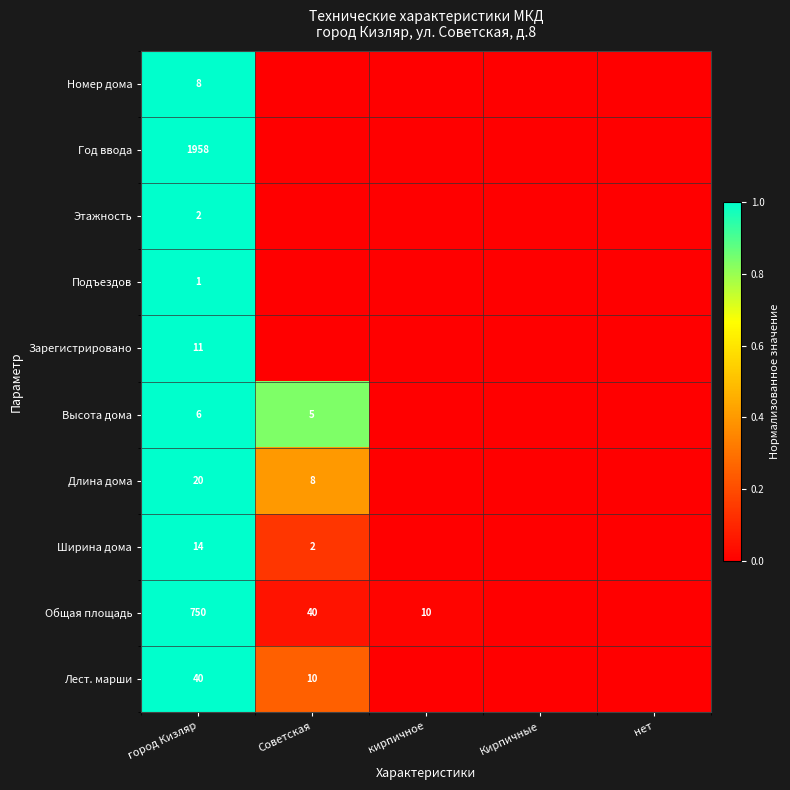

At город Кизляр, list the series in order from smallest to largest.

Подъездов, Этажность, Высота дома, Номер дома, Зарегистрировано, Ширина дома, Длина дома, Лест. марши, Общая площадь, Год ввода